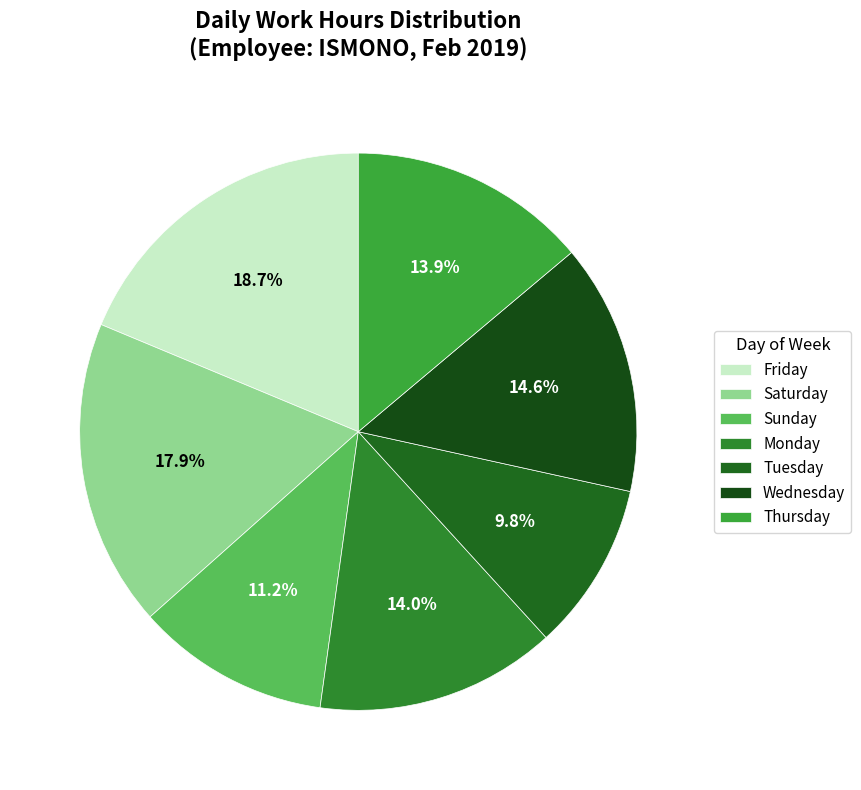

How many segments does this pie chart have?

7